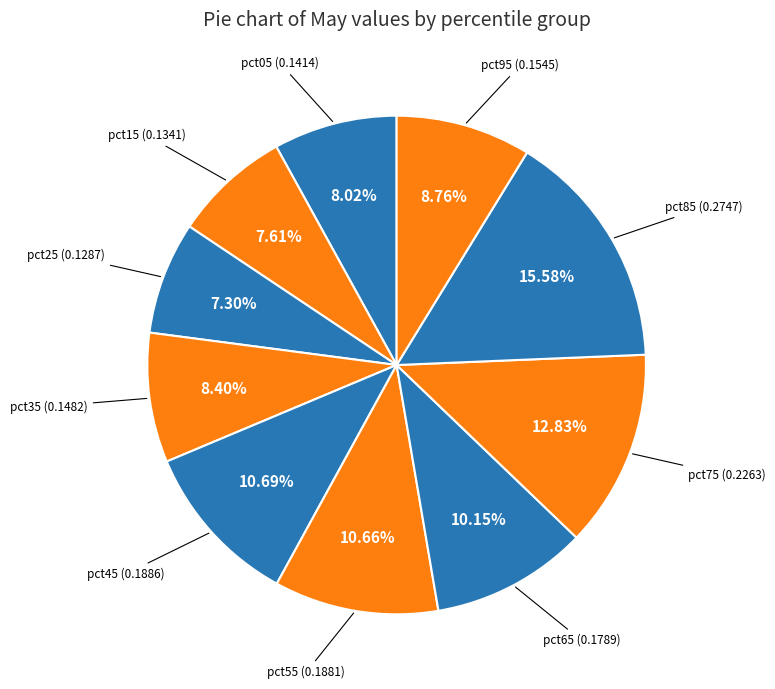

To the nearest percent, what portion does pct85 represent?

16%